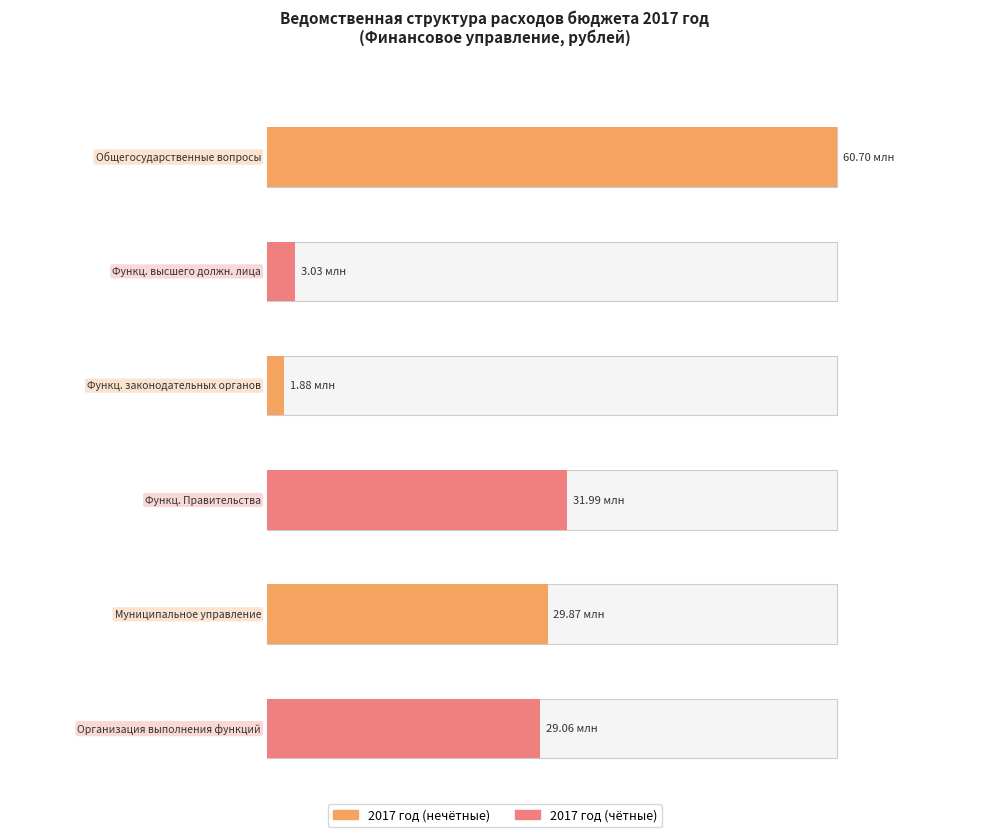

Are the bars horizontal?

Yes